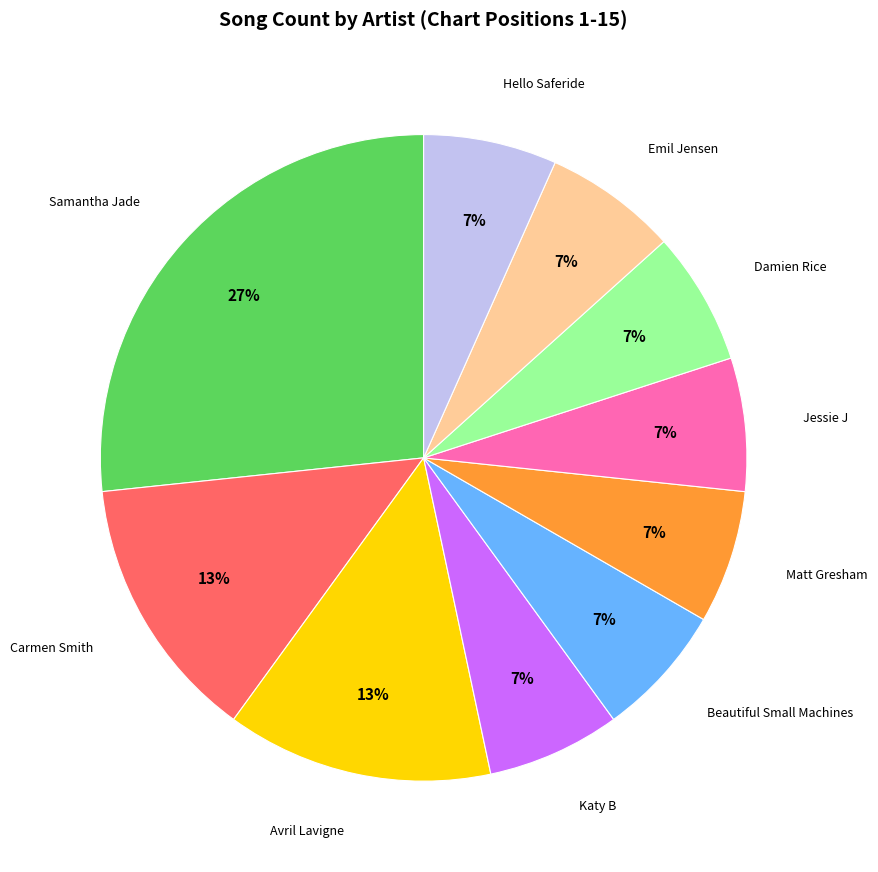

Combined, do Katy B and Hello Saferide account for over 50%?

No